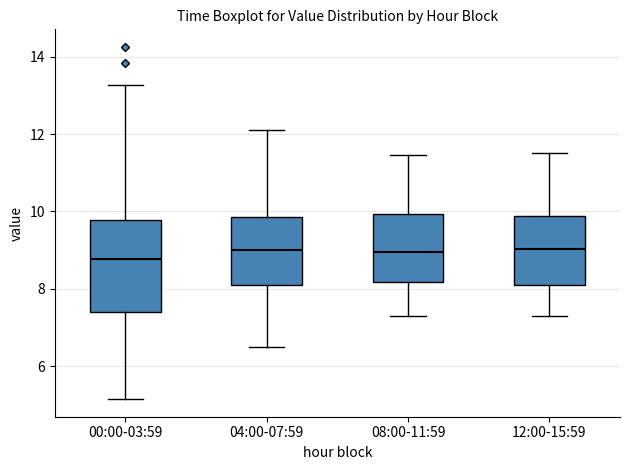

Reading left to right, read every box against the y-axis: the position of its median line, the range the box covers, and the ends of its whiskers. The values are not printed on the chart, so give them approximately, as read against the axis.

00:00-03:59: median 8.8, box 7.4 to 9.8, whiskers 5.2 to 13.2
04:00-07:59: median 9.0, box 8.0 to 9.8, whiskers 6.6 to 12.2
08:00-11:59: median 9.0, box 8.2 to 10.0, whiskers 7.4 to 11.4
12:00-15:59: median 9.0, box 8.2 to 9.8, whiskers 7.4 to 11.6